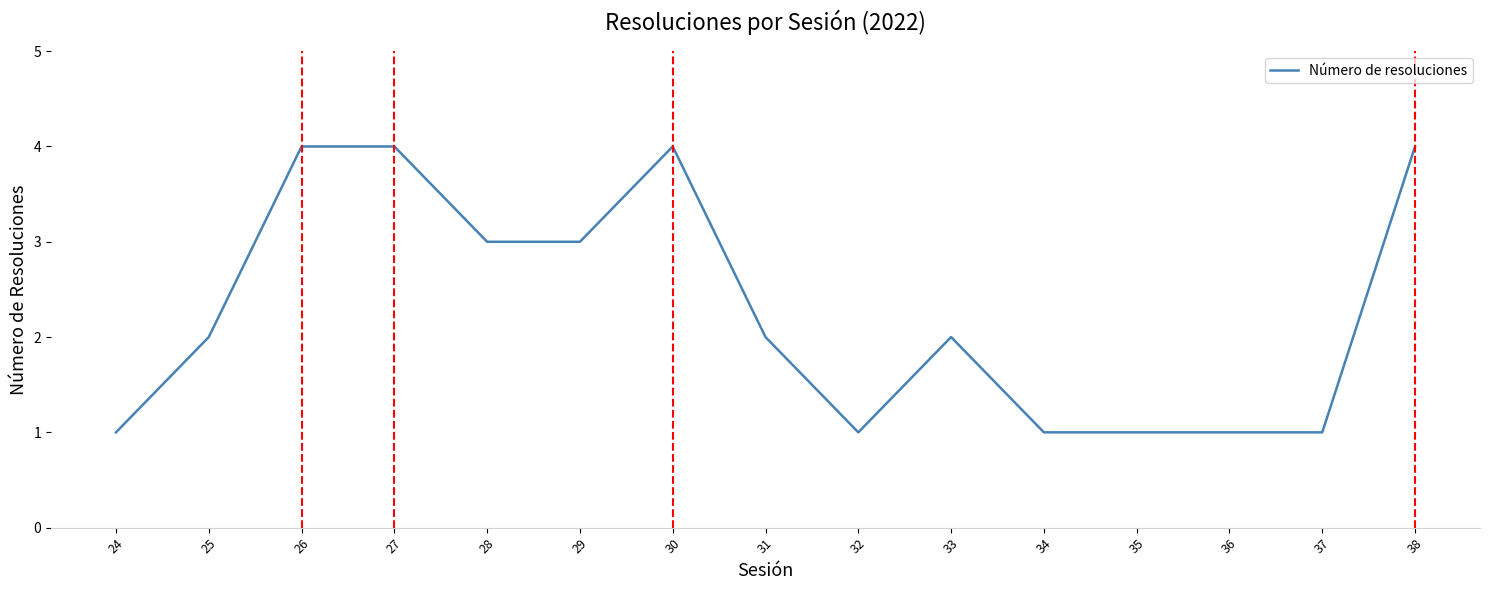

True or false: the data shows 1 at 31.

False